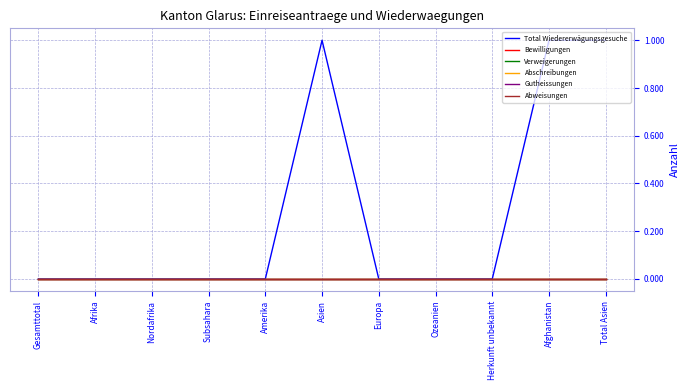

True or false: Abweisungen has more than 1 interior local peaks.

False